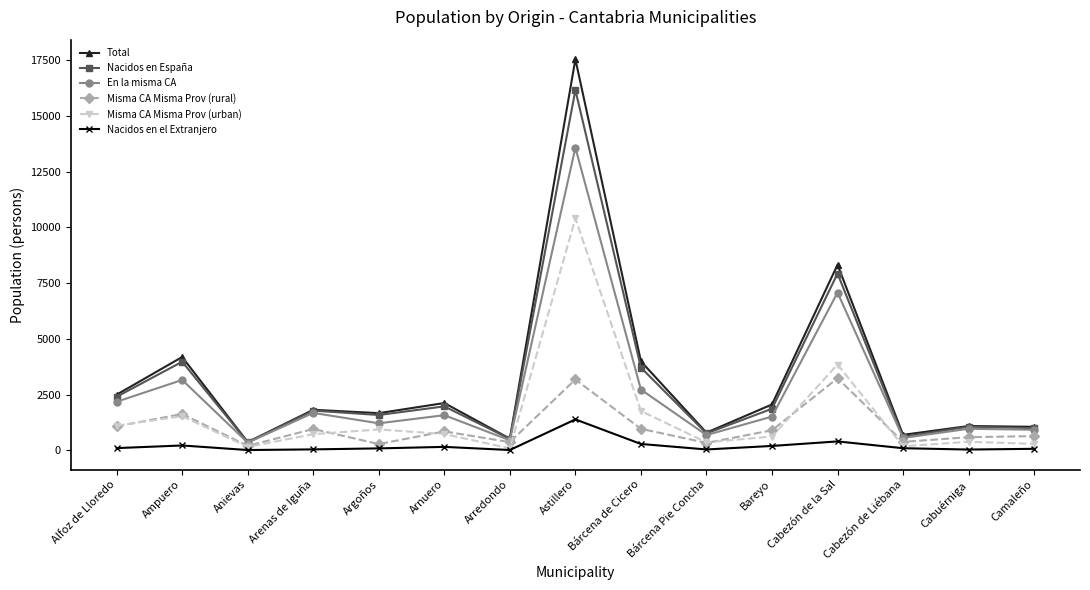

What is the label of the 6th point from the left?

Arnuero